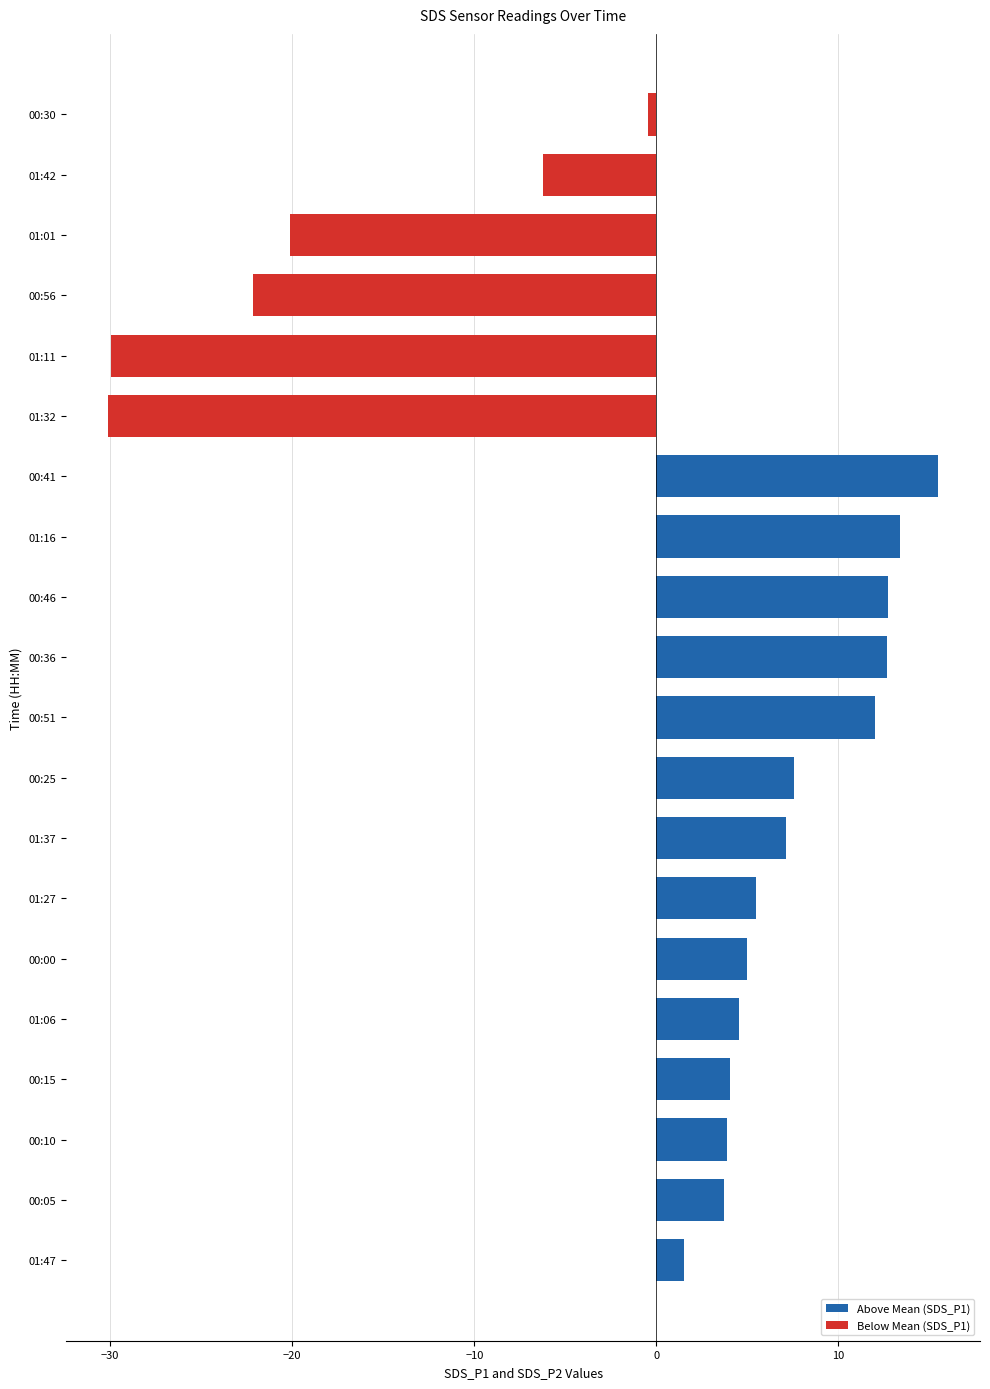

What is the lowest value of the Above Mean (SDS_P1) series?

1.5